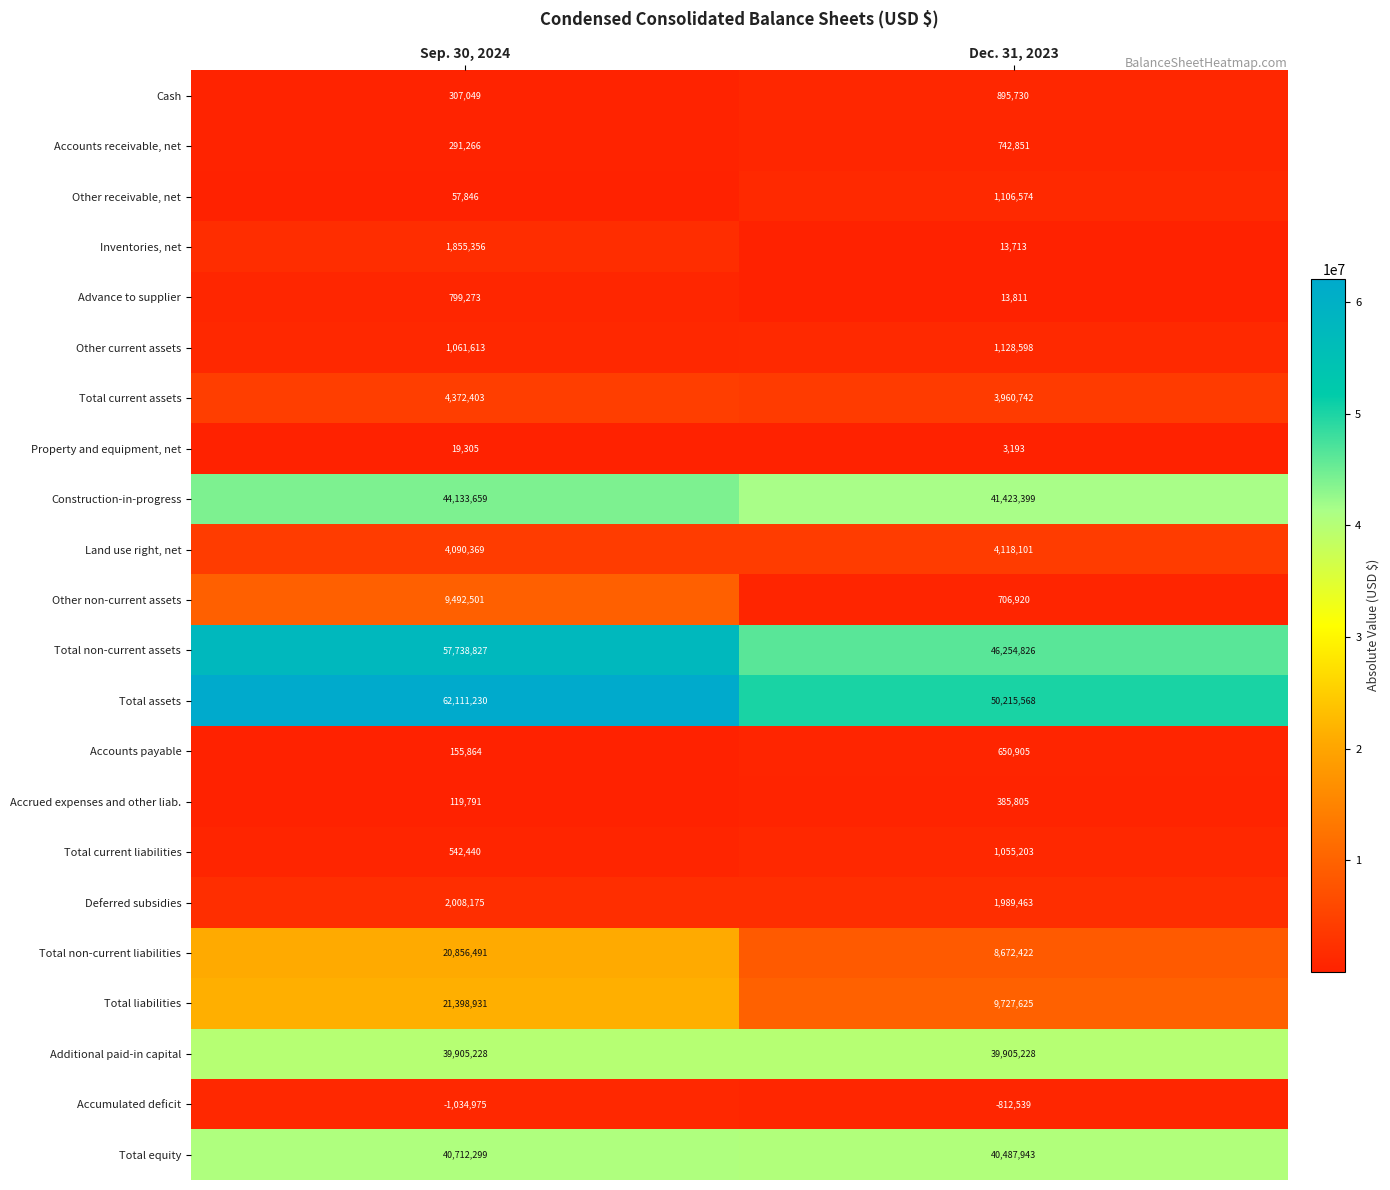

What is the difference between the Accounts payable values at Dec. 31, 2023 and Sep. 30, 2024?

495041